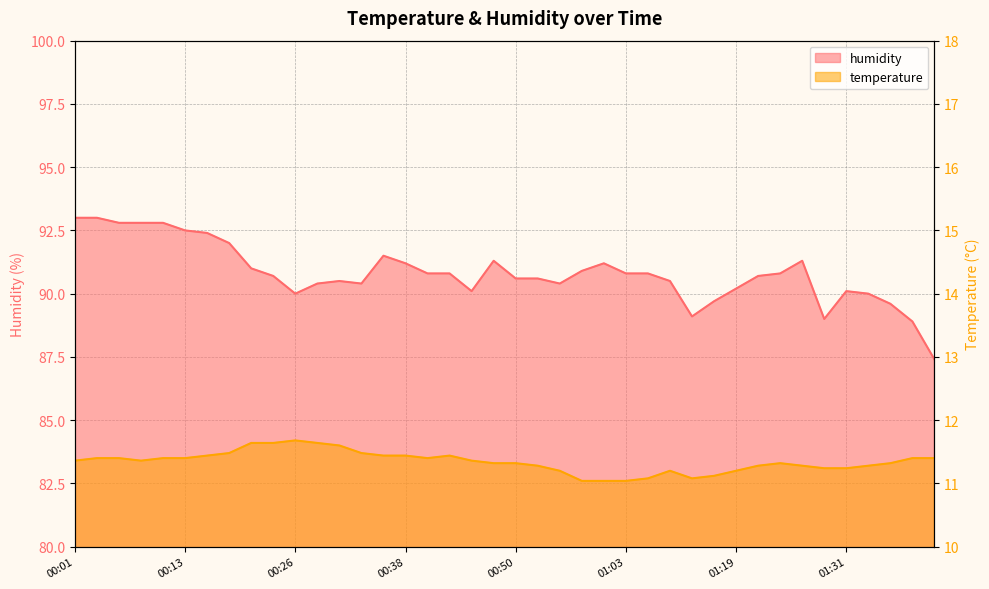

How many data points in humidity are less than 90?

6